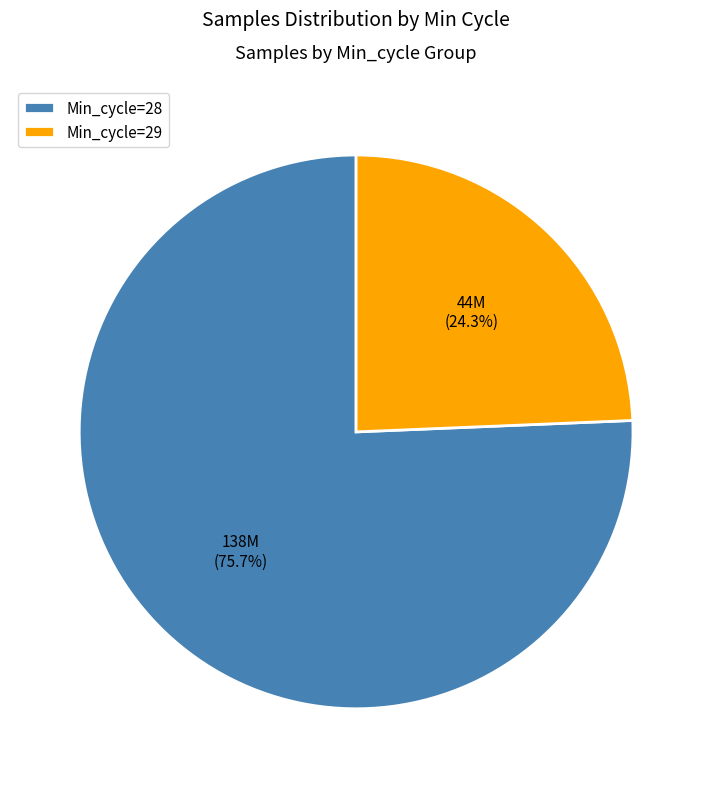

What is the majority slice?

Min_cycle=28